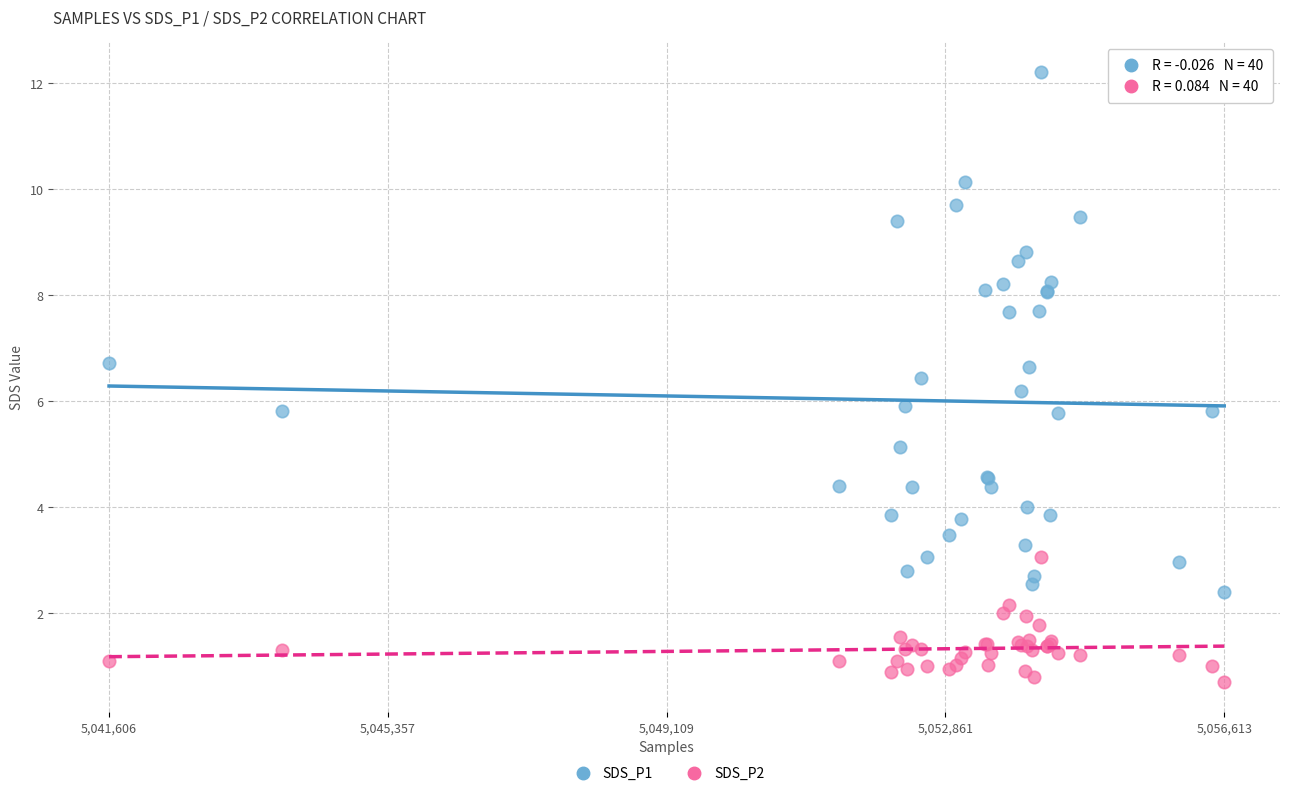

What is the X range (max minus min) for the scatter plot?

15007.0